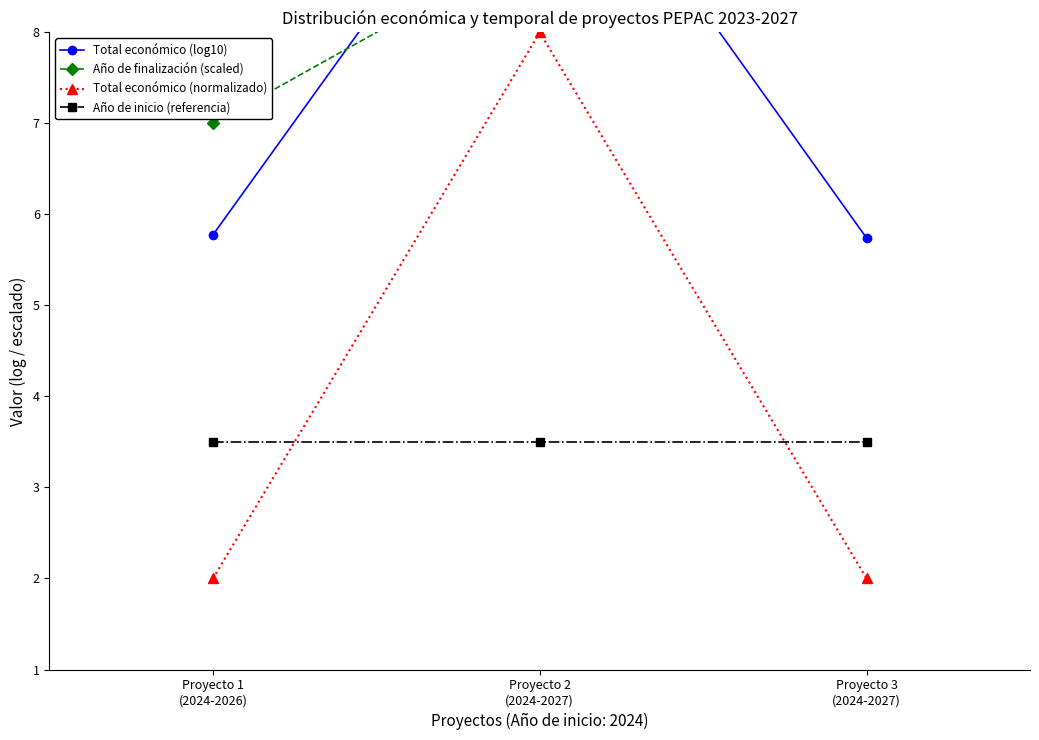

What position from the right is Proyecto 1
(2024-2026)?

3